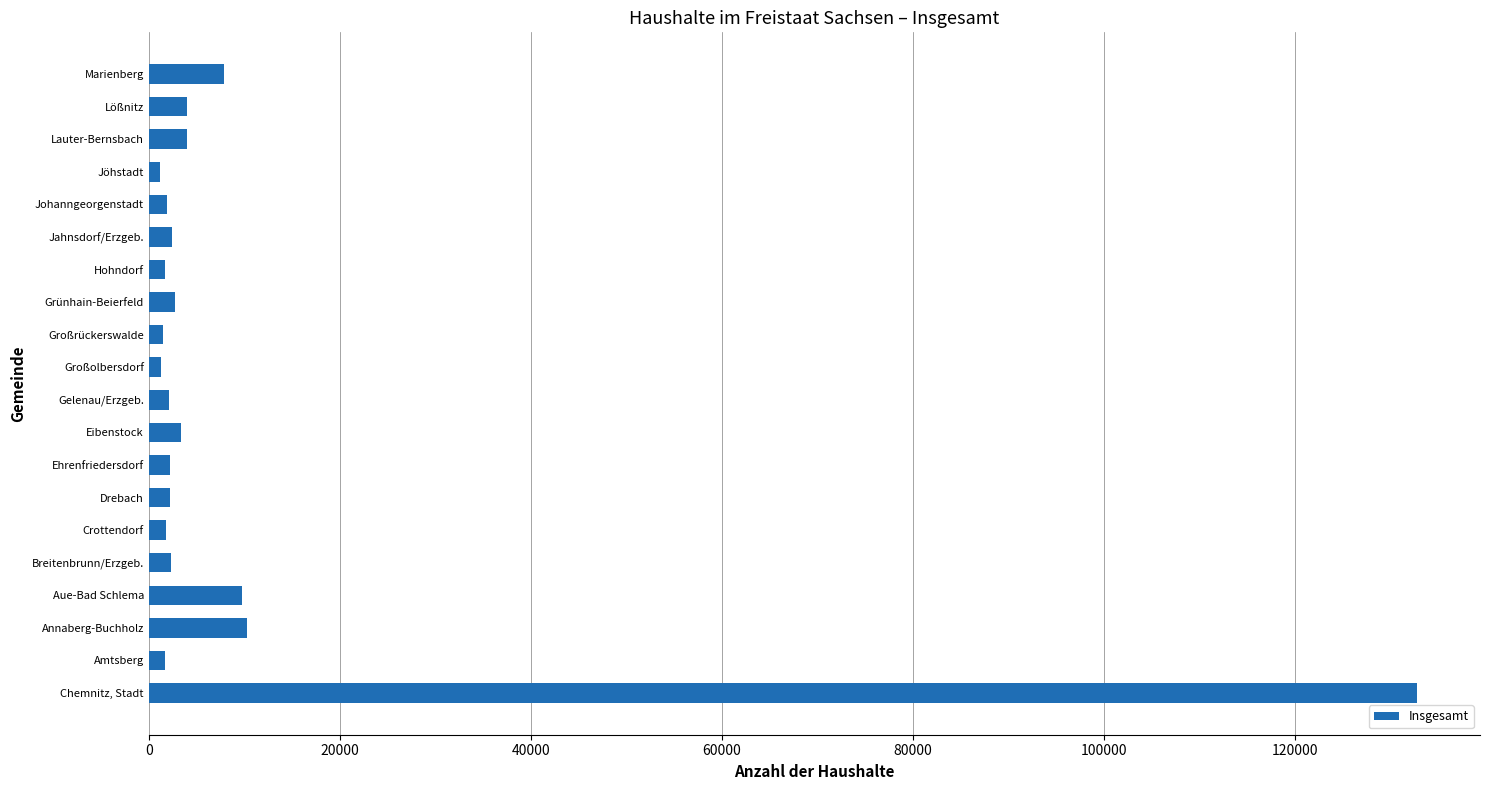

At which label is the value closest to 66993?

Annaberg-Buchholz